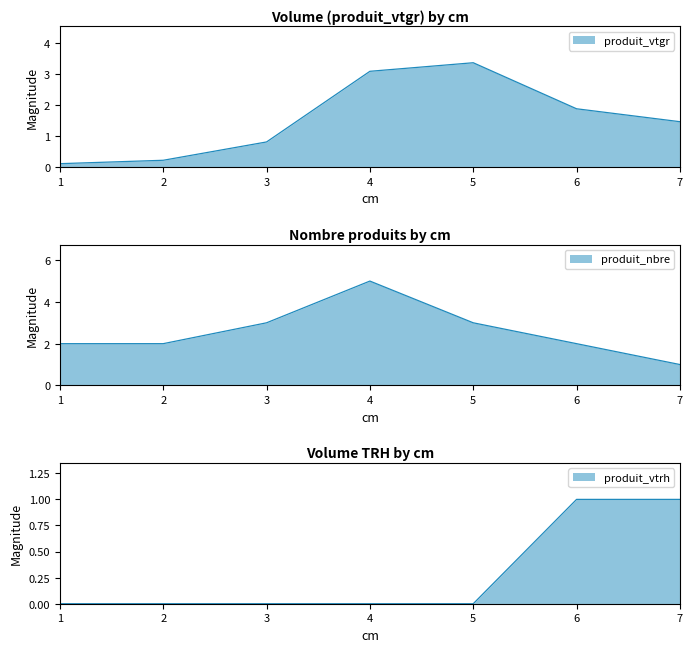

At which category does produit_vtgr reach its first local peak?

5